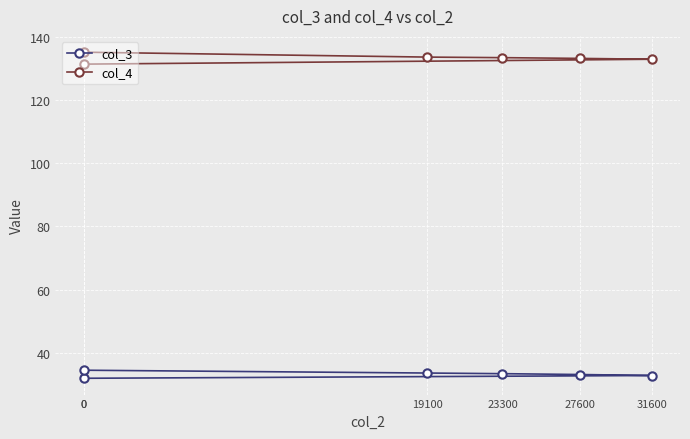

The col_3 series shows 33.1 at 27600. True or false?

True